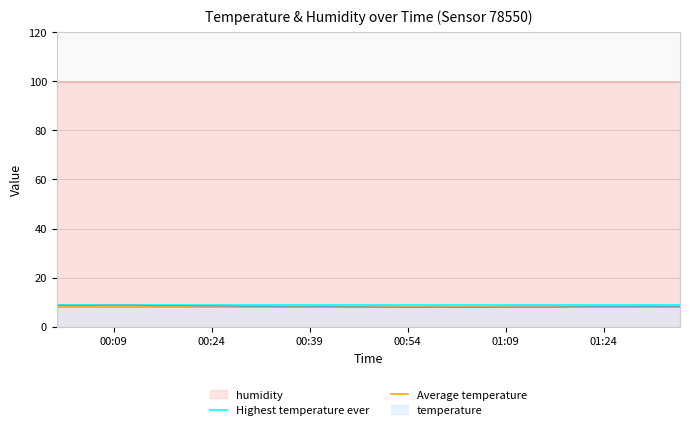

Is the value of Average temperature at 00:24 greater than the value of Highest temperature ever at 00:09?

No